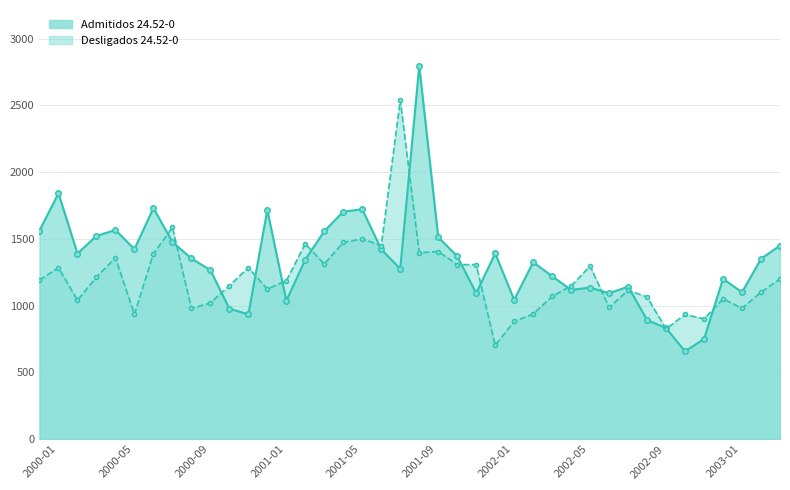

How many intersections are there between Desligados 24.52-0 and Admitidos 24.52-0?

16